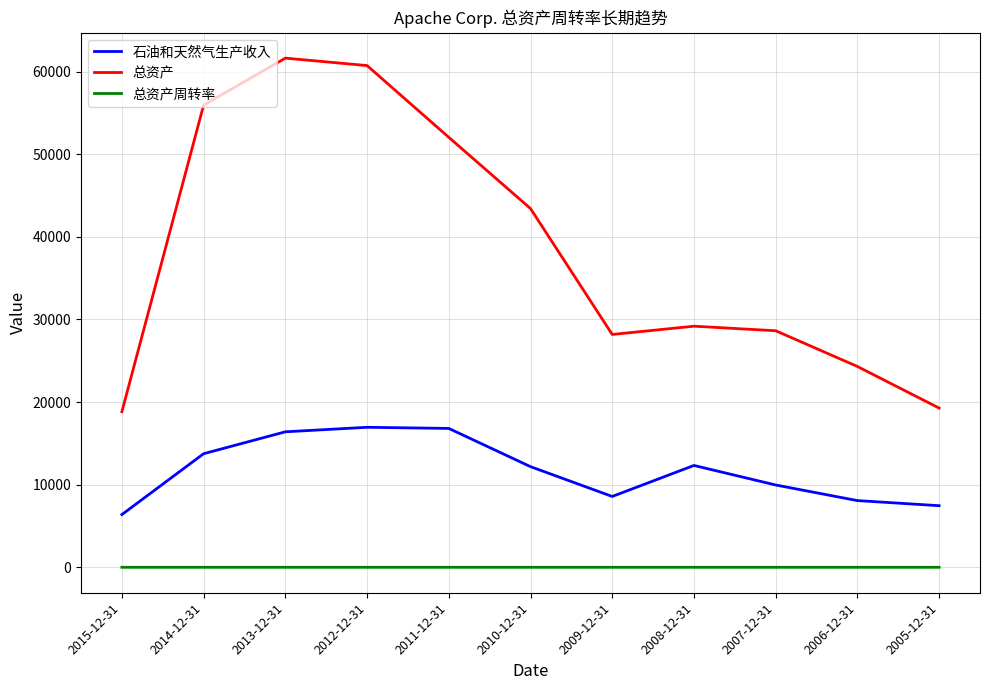

Which series has the largest total across all categories?

总资产